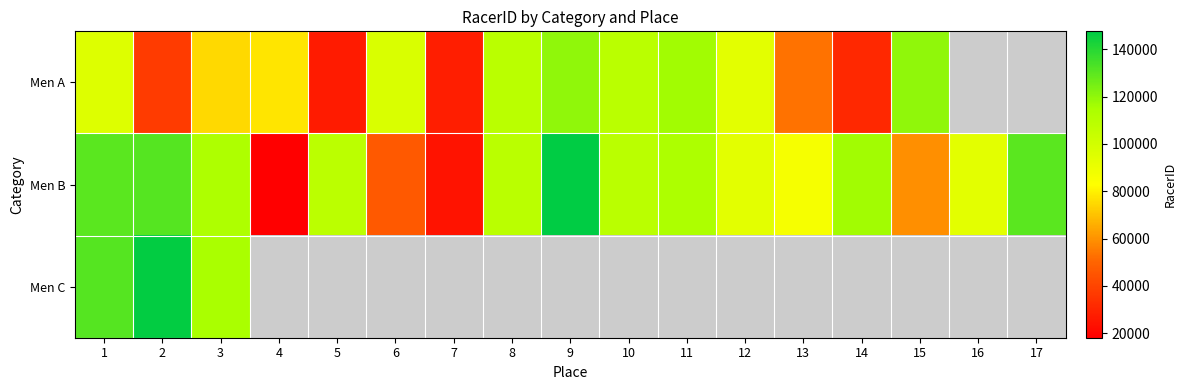

Which category has the highest value in the Men B series?

9